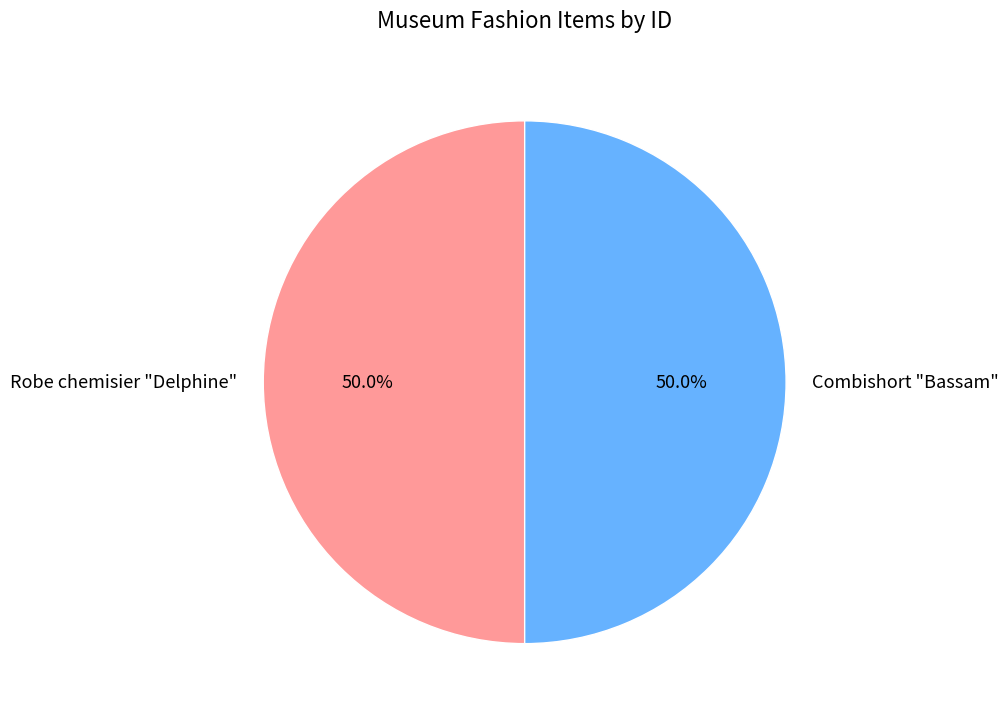

Combined, what portion of the pie is Robe chemisier "Delphine" and Combishort "Bassam"?

100.0%